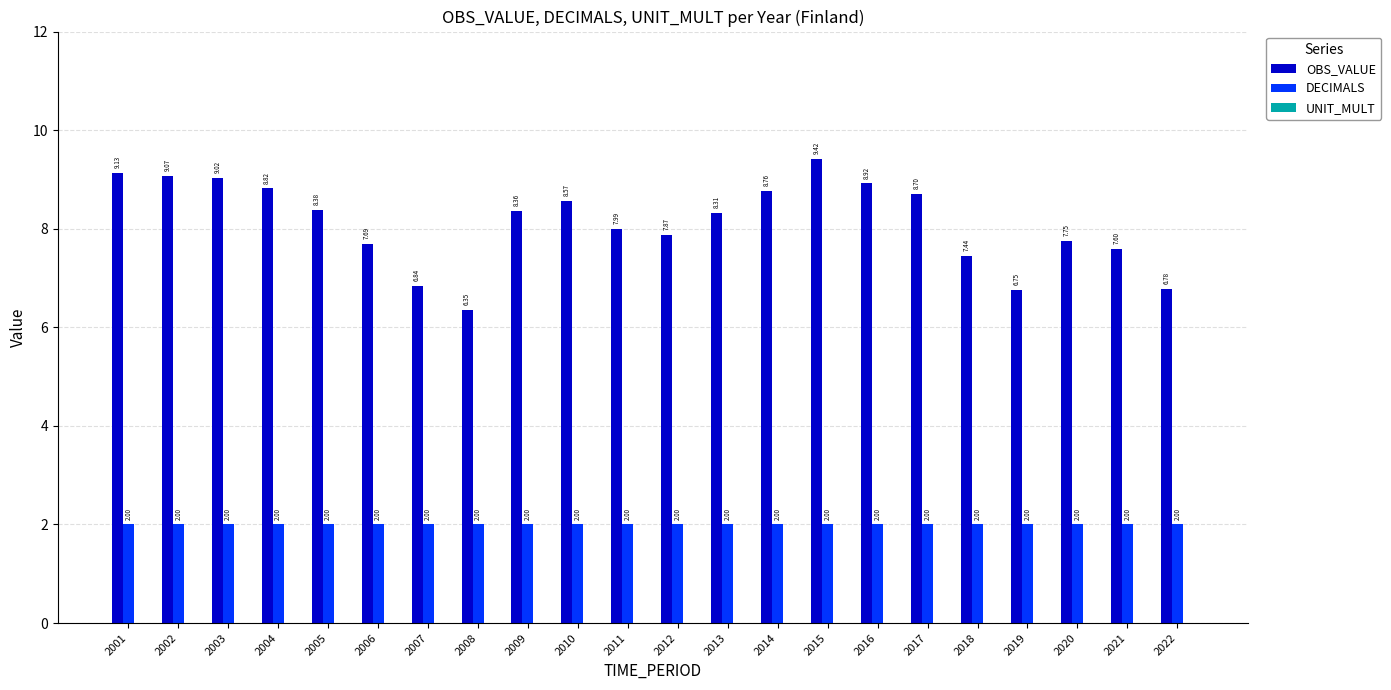

What is the difference between the highest and lowest values at 2001?

7.1